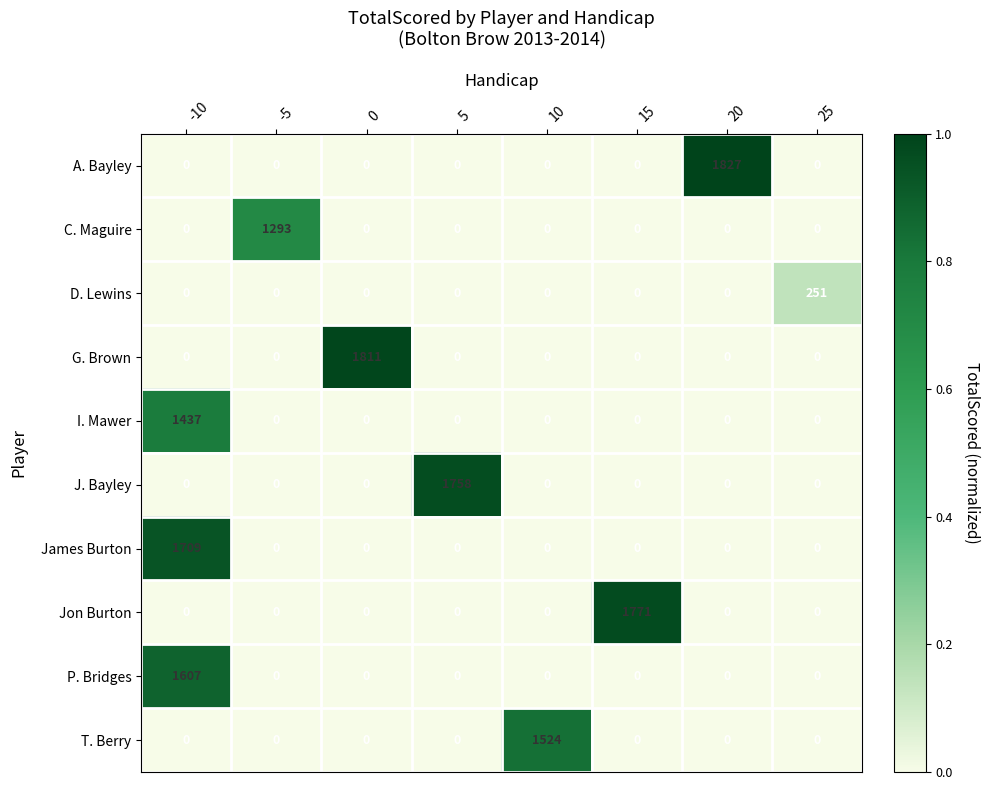

Rank the series by their maximum value, from highest to lowest.

A. Bayley, G. Brown, Jon Burton, J. Bayley, James Burton, P. Bridges, T. Berry, I. Mawer, C. Maguire, D. Lewins